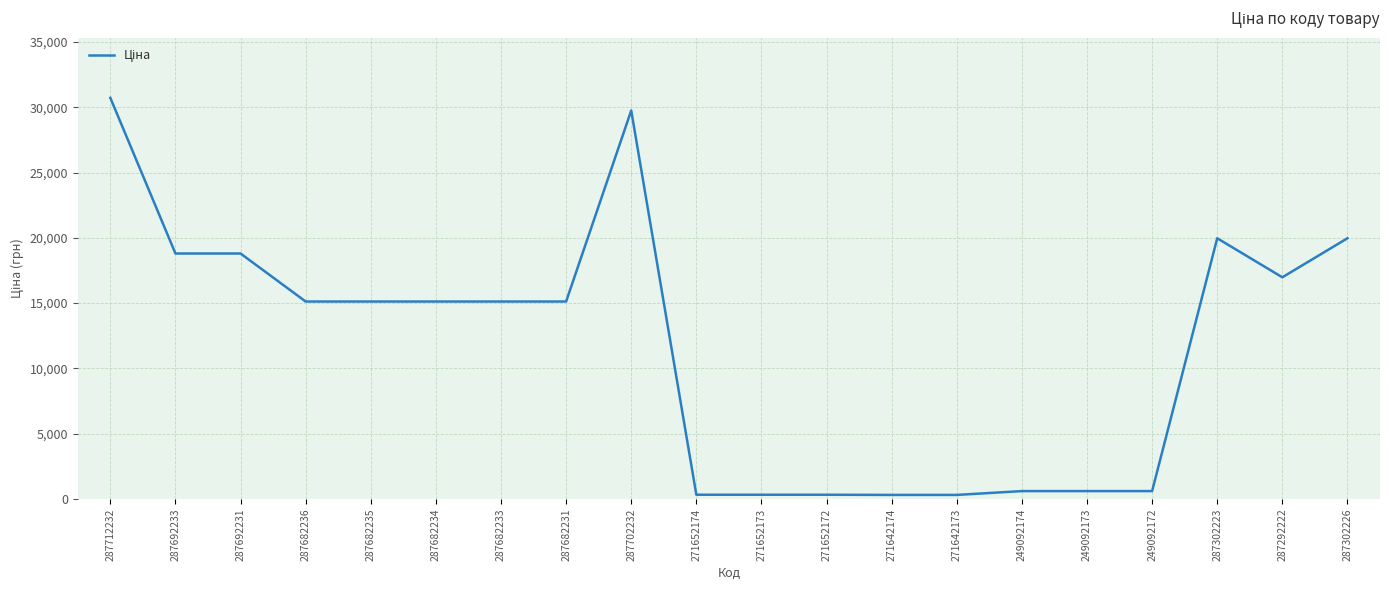

The chart shows a value of 29747.2 at 287702232. True or false?

True